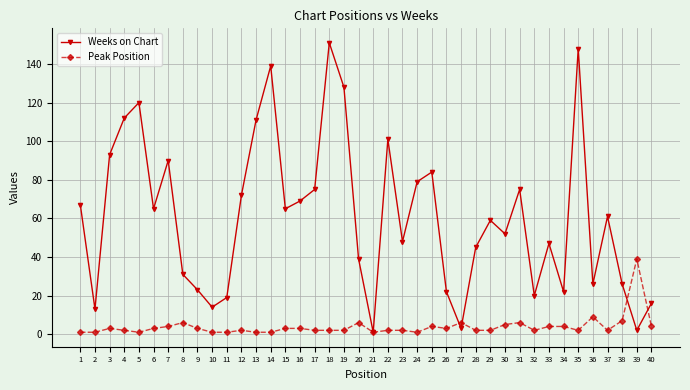

What is the total value across all series at 16?

72